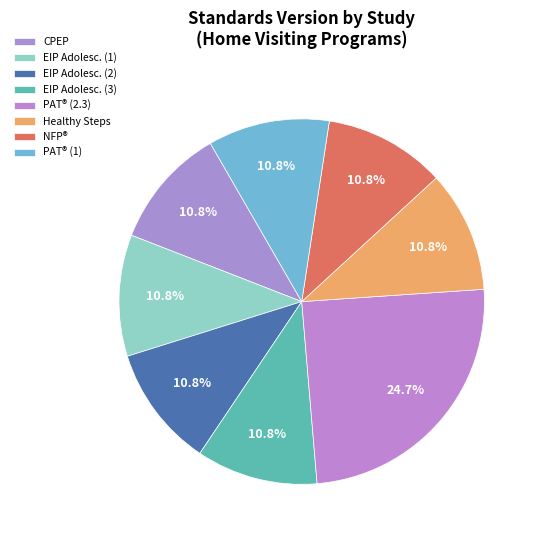

How many segments does this pie chart have?

8